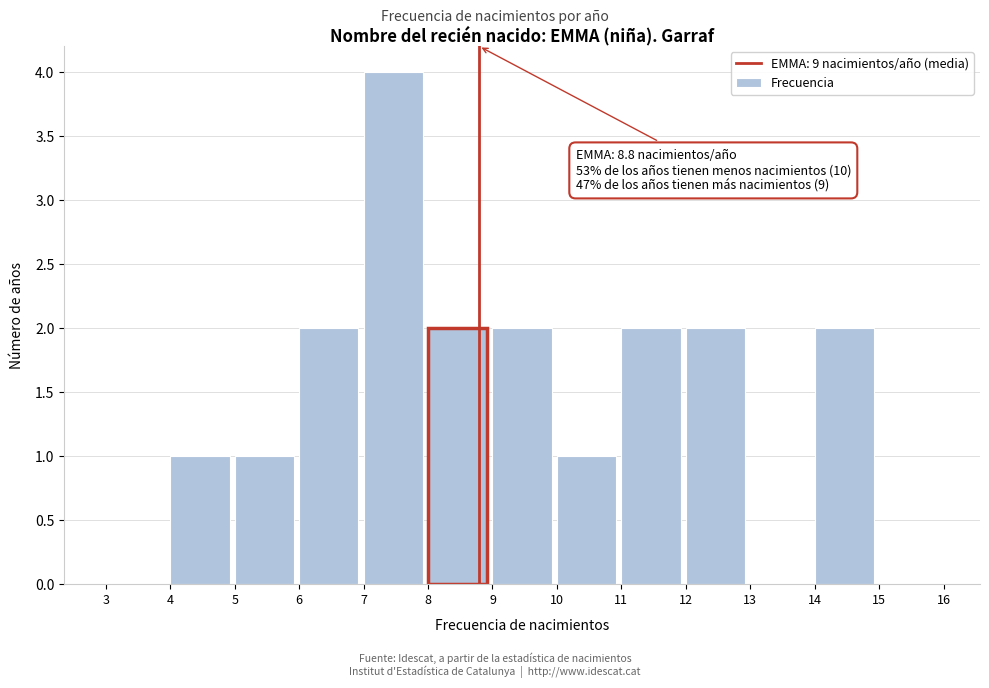

Which range on the x-axis has the tallest bar?

7 to 8